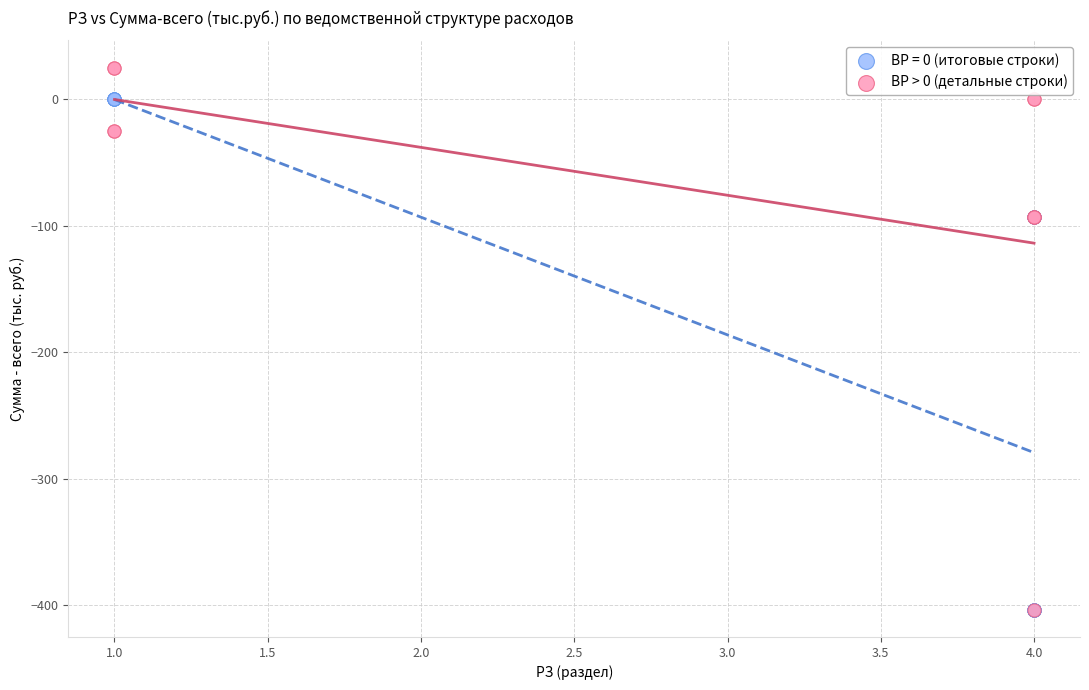

Which series reaches the maximum Y coordinate?

ВР > 0 (детальные строки)